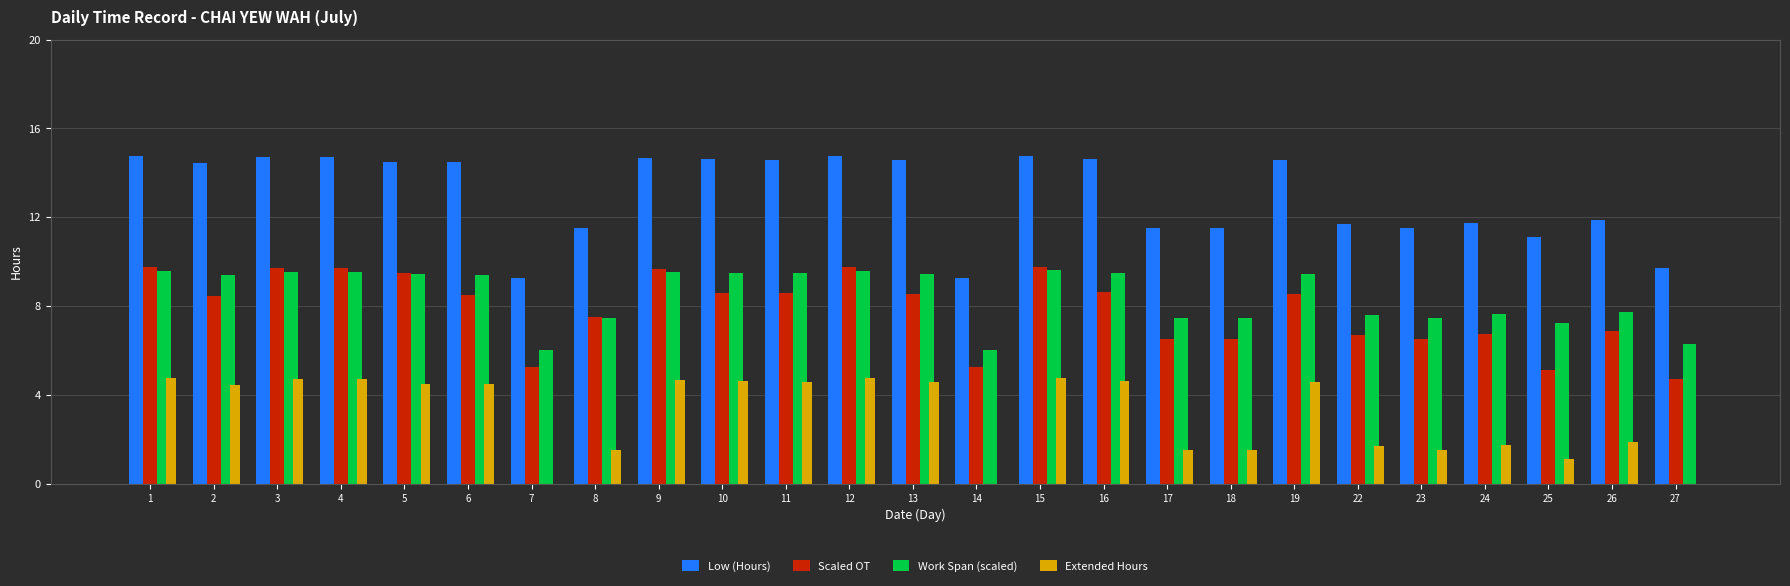

Is the value of Scaled OT at 27 greater than the value of Work Span (scaled) at 9?

No